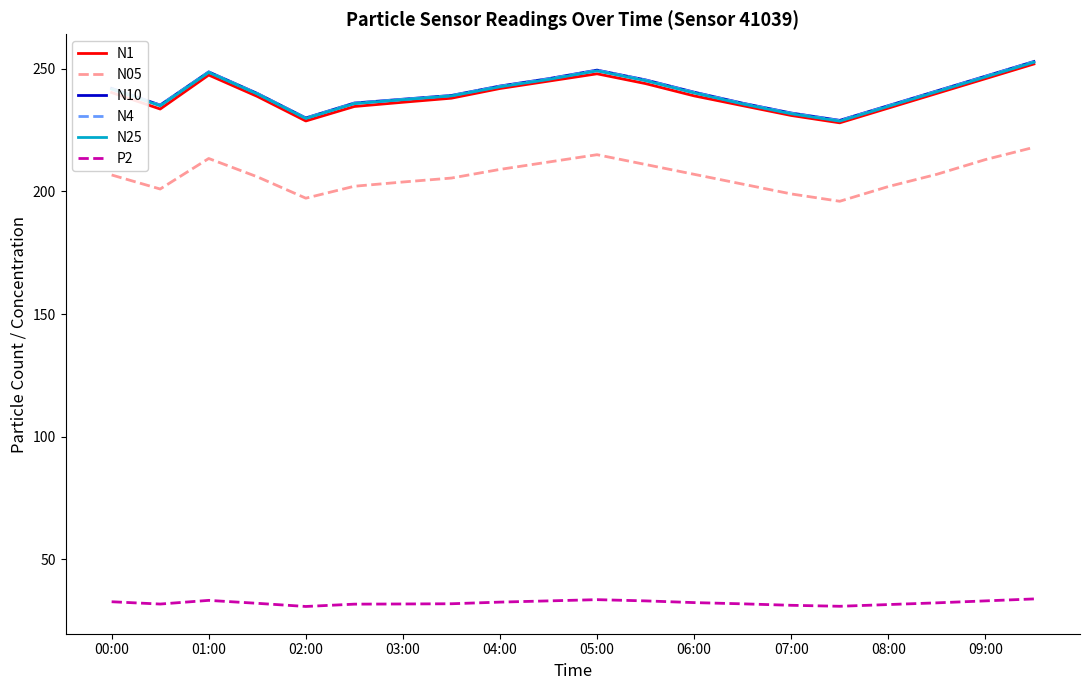

Is this an area chart (filled region under the line)?

No